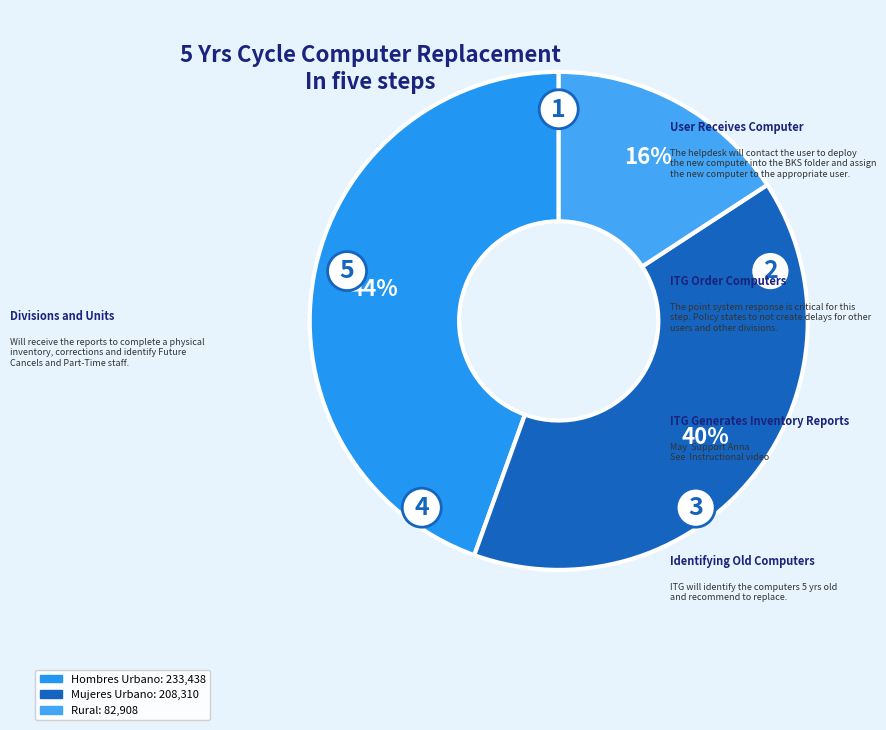

What is the change in value from Mujeres Urbano to Rural?

-125402